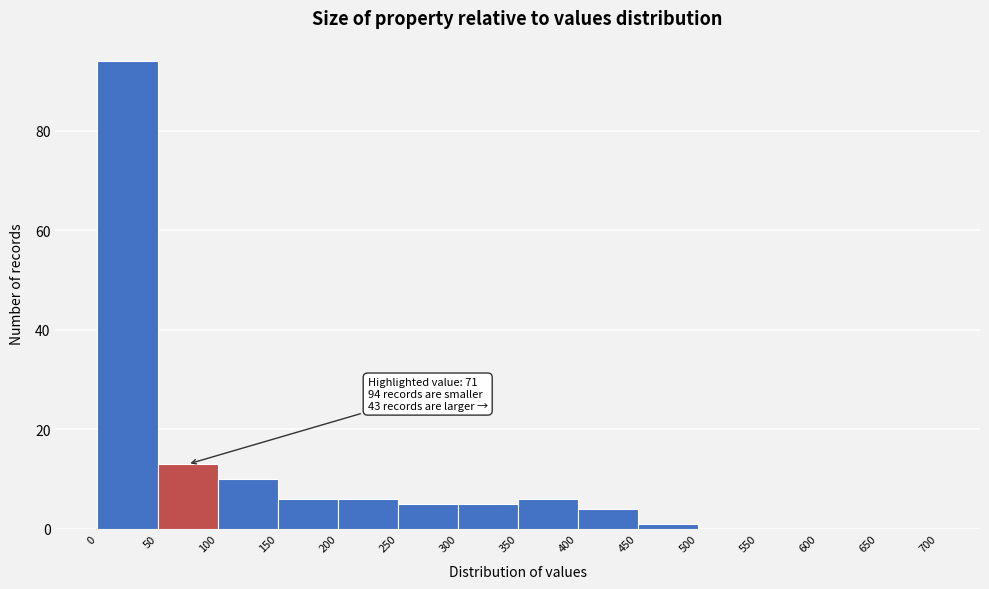

Which range on the x-axis has the tallest bar?

0 to 50